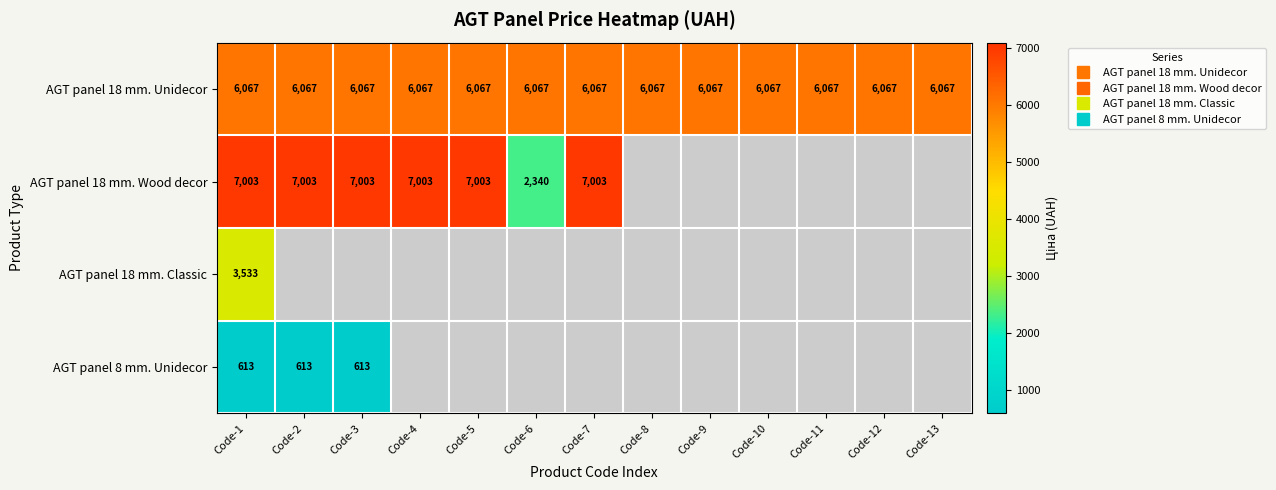

At which label does AGT panel 18 mm. Wood decor first exceed 7002?

Code-1